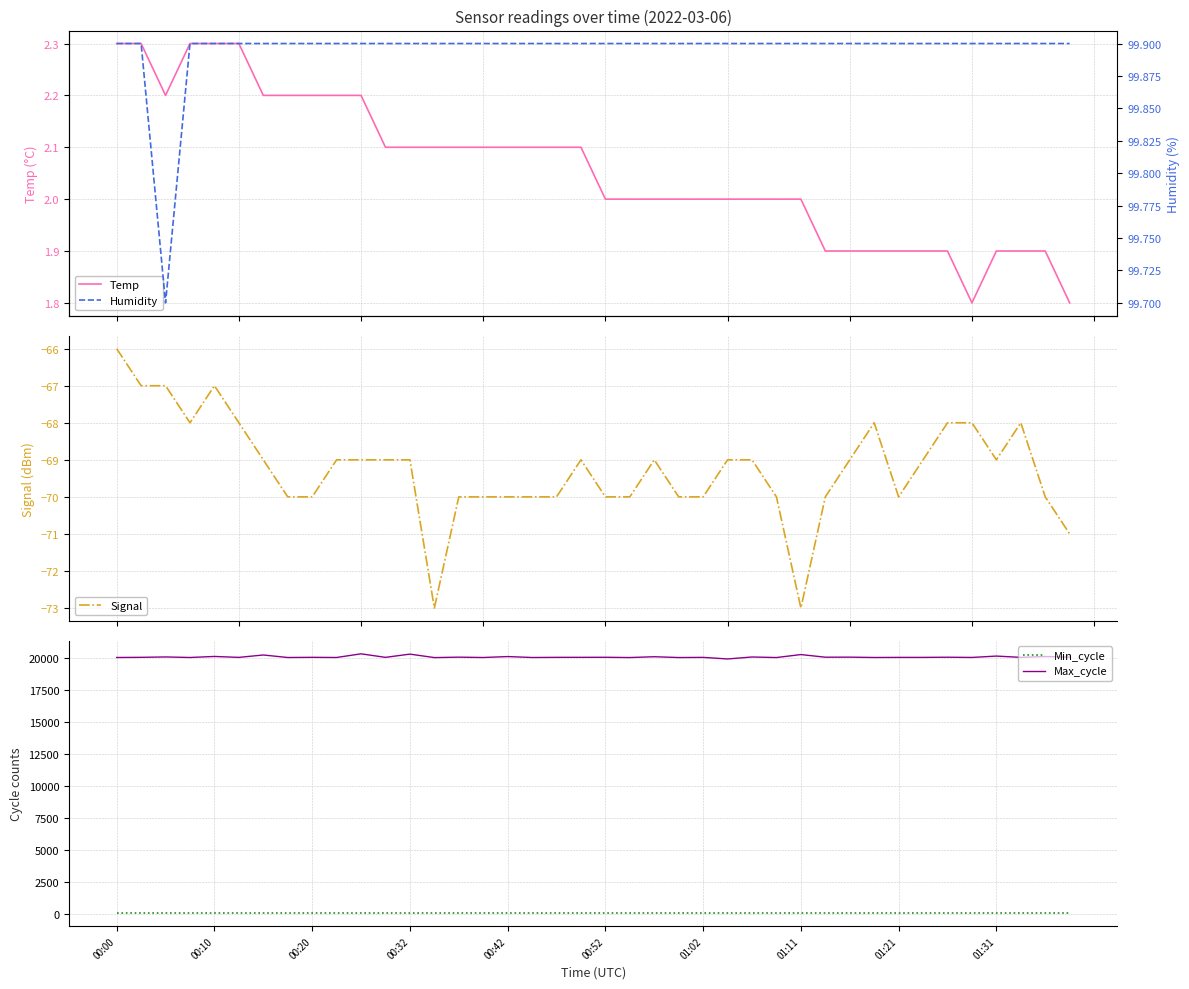

Count the number of categories in the chart.

40